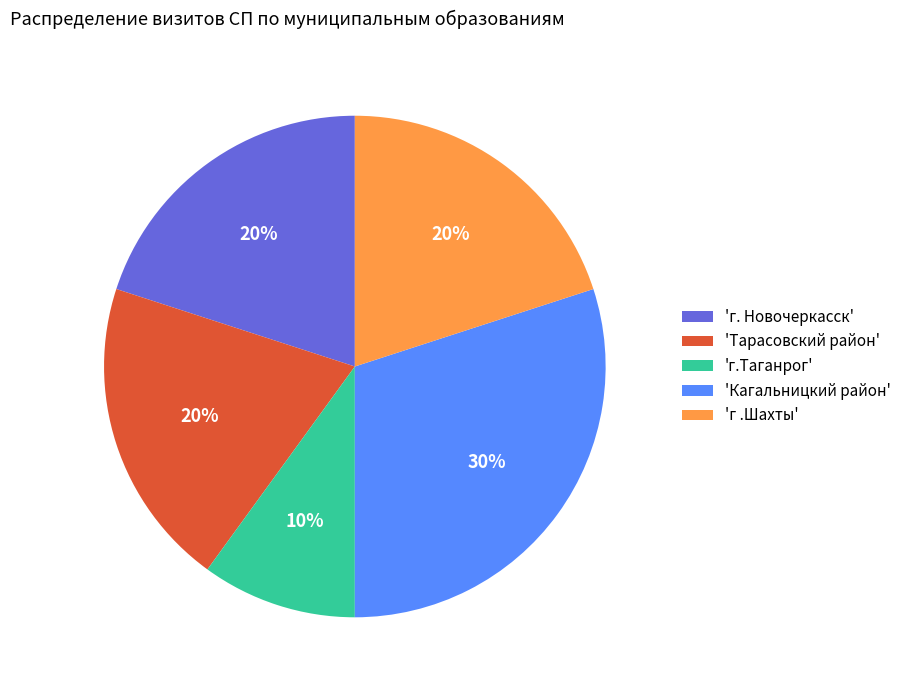

To the nearest percent, what is the average slice percentage?

20%